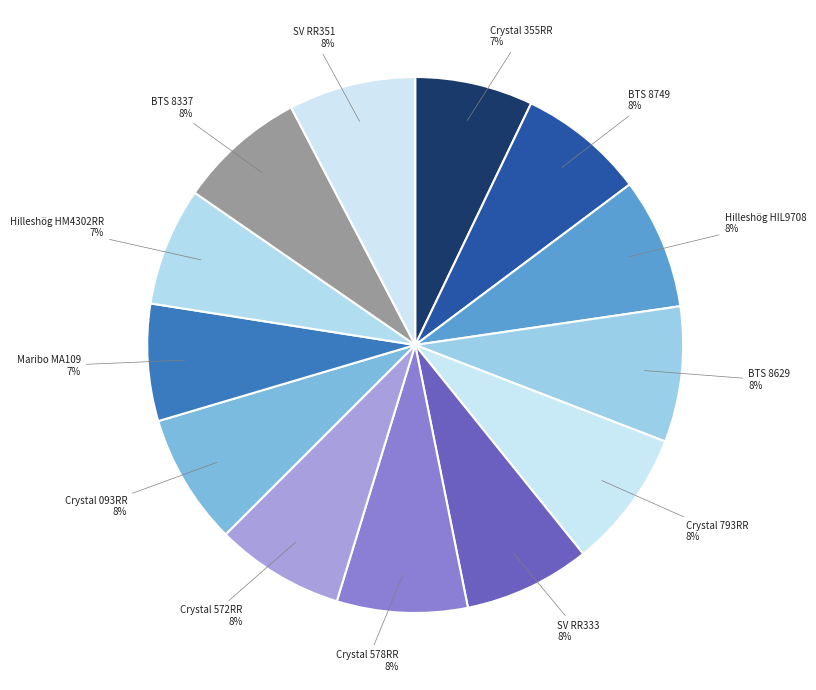

True or false: Crystal 093RR accounts for 15% of the total.

False